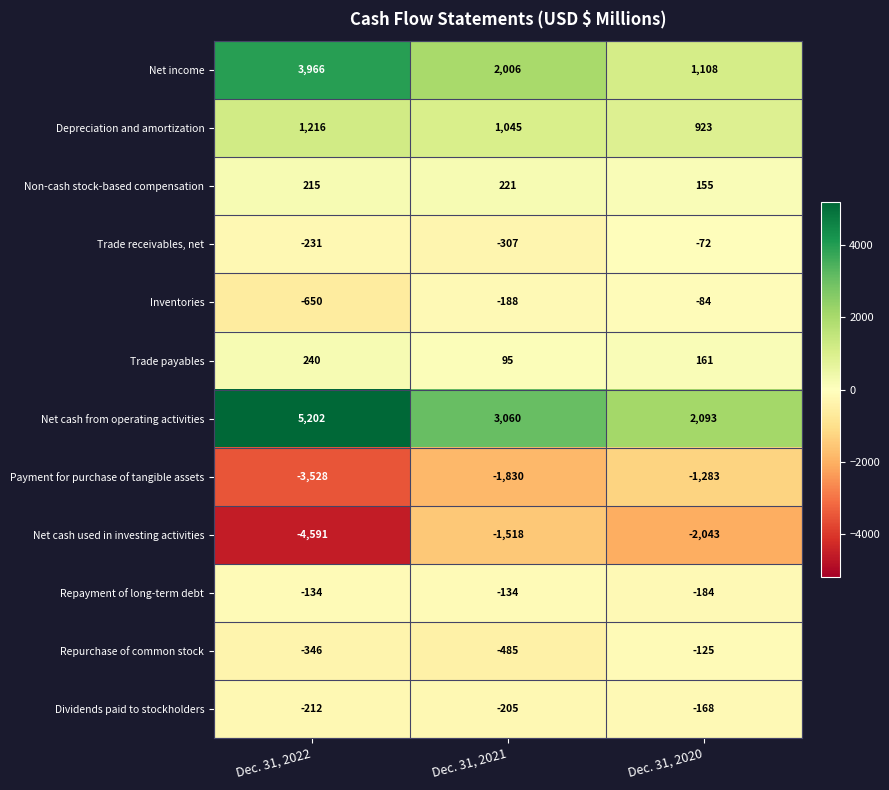

What value does the Repurchase of common stock series have at Dec. 31, 2021?

-485